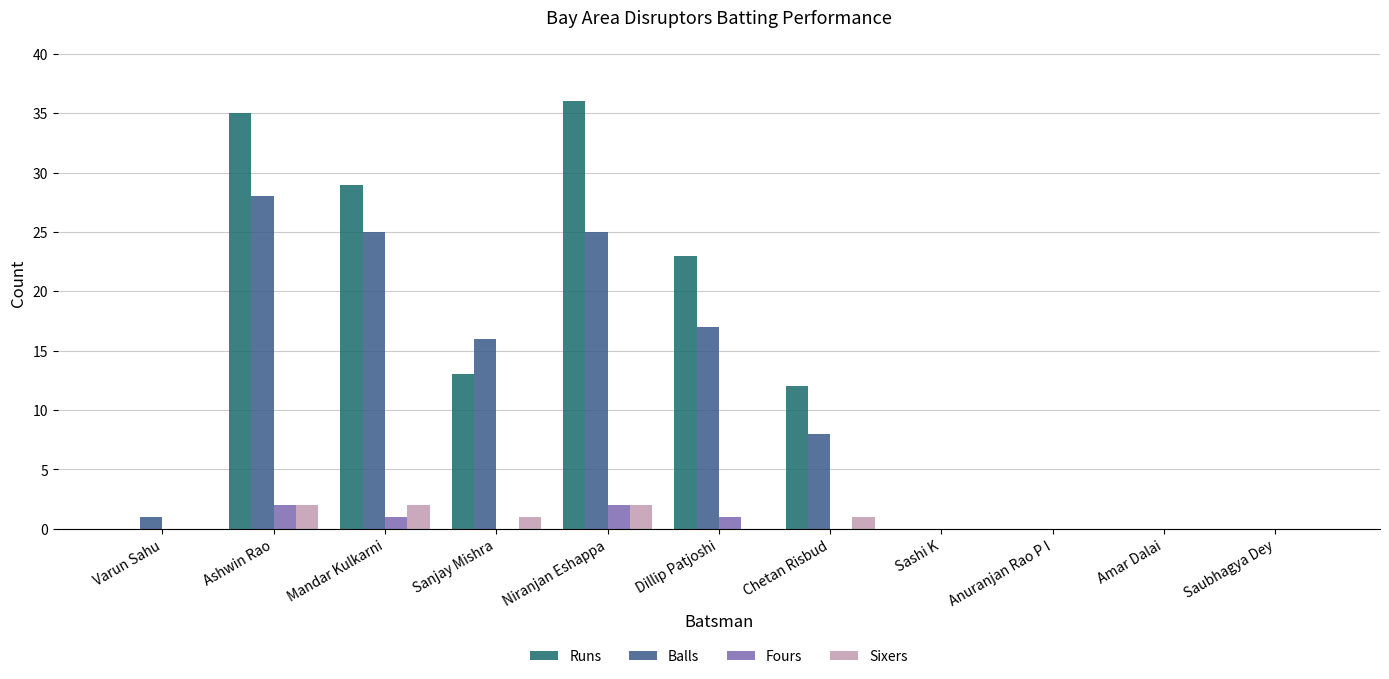

The Runs series shows 0 at Anuranjan Rao P I. True or false?

True